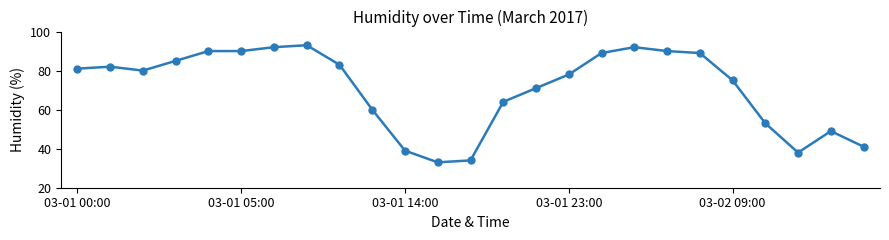

What is the difference between the second highest and second lowest values?

58